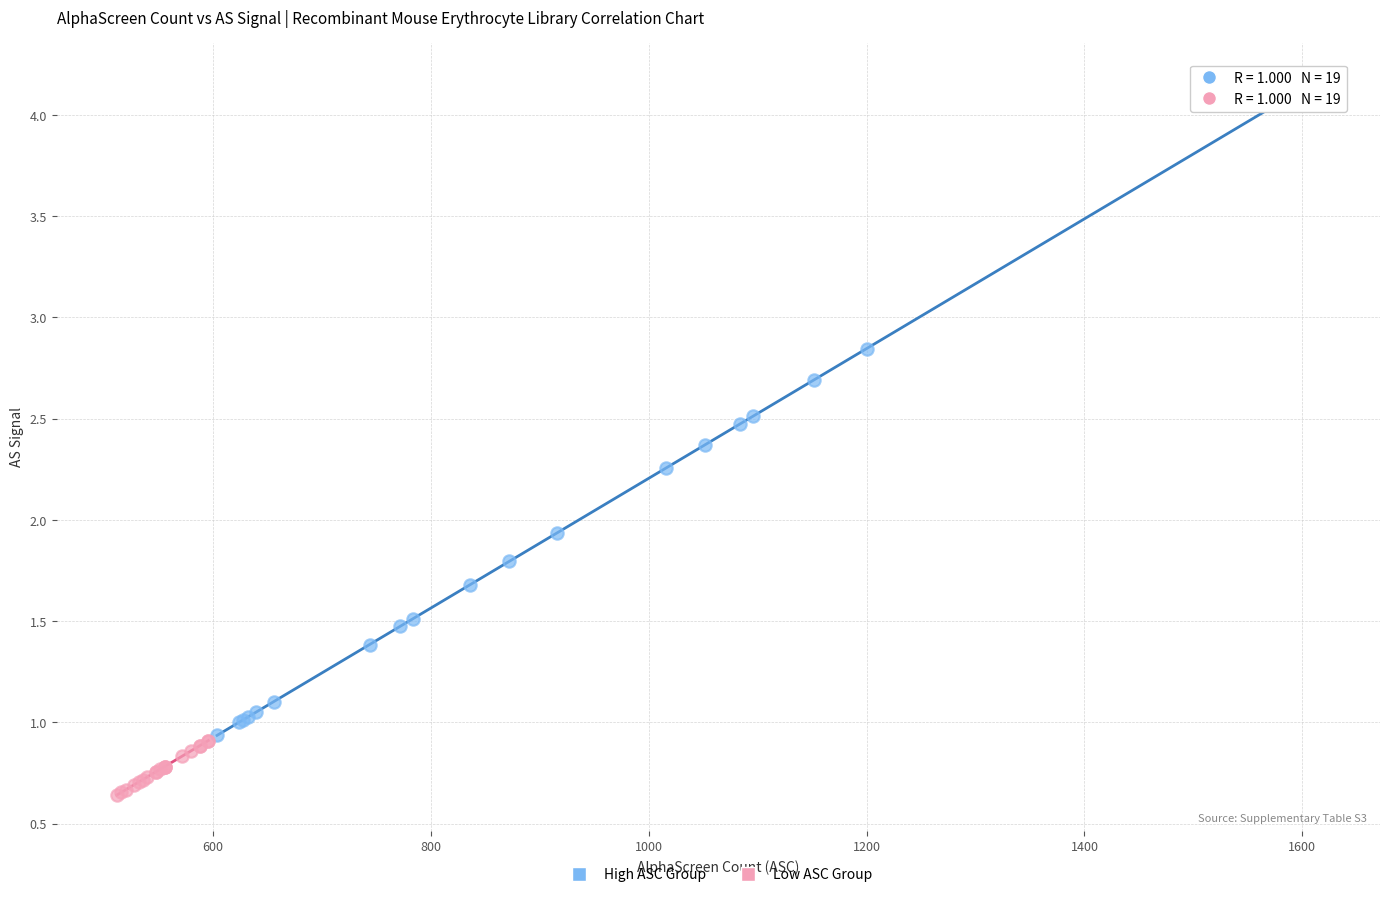

Which series has the widest spread of Y values?

High ASC Group